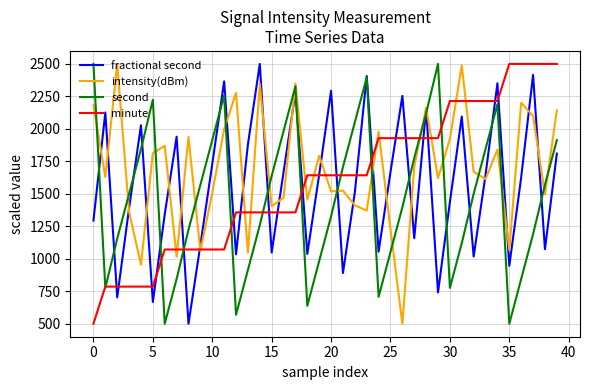

What is the minimum value shown in the chart?

500.0